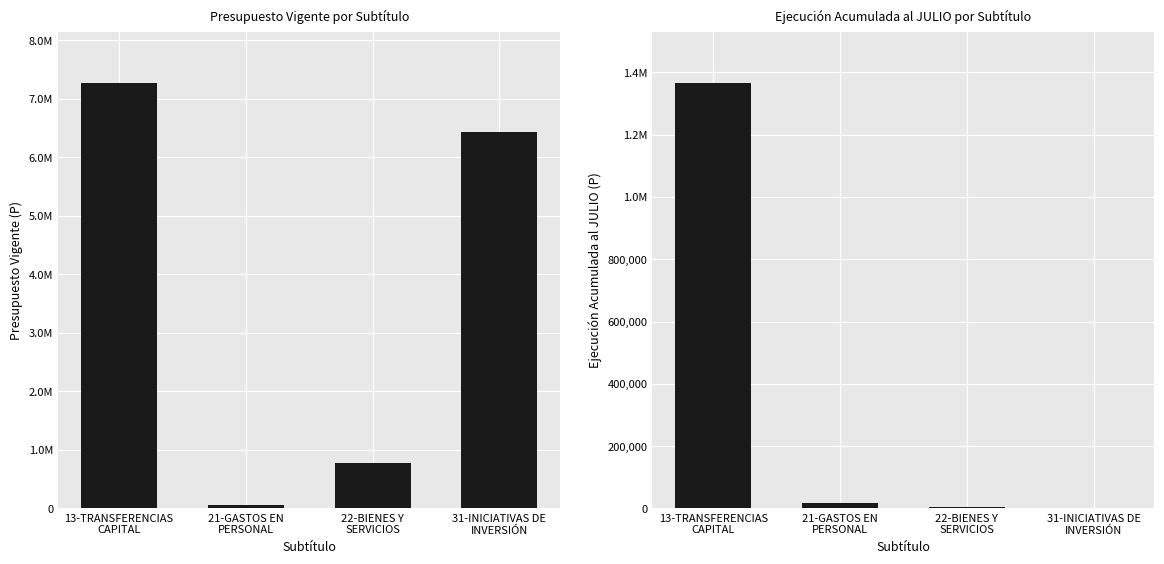

How many data points in Ejecución Acumulada al JULIO are less than 17937?

2